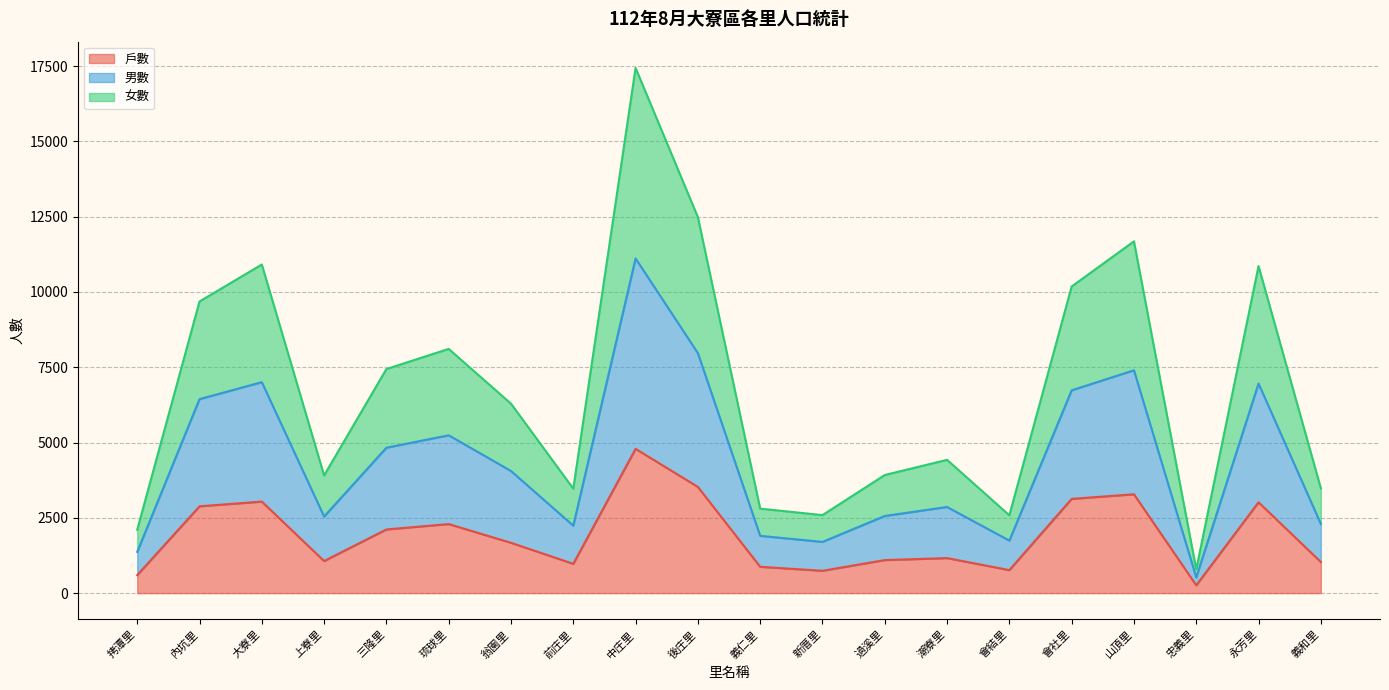

True or false: 男數 has a value of 7505 at 永芳里.

False